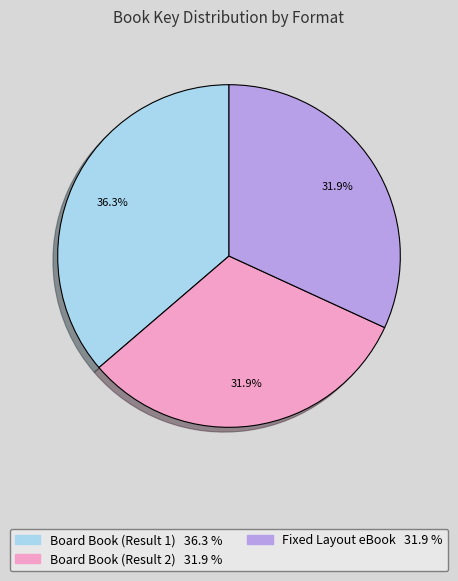

Does any single category account for the majority?

No